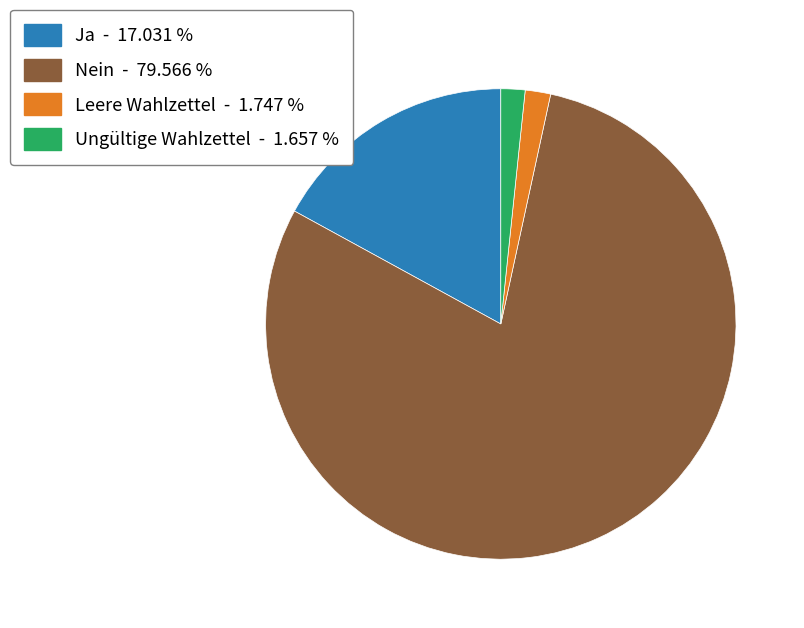

Which has a higher value, Ja - 17.031 % or Nein - 79.566 %?

Nein - 79.566 %